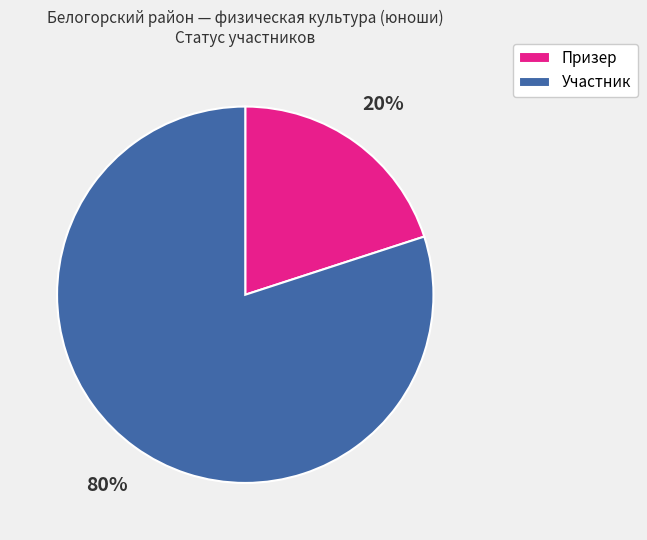

Do Призер and Участник together represent more than half of the pie?

Yes